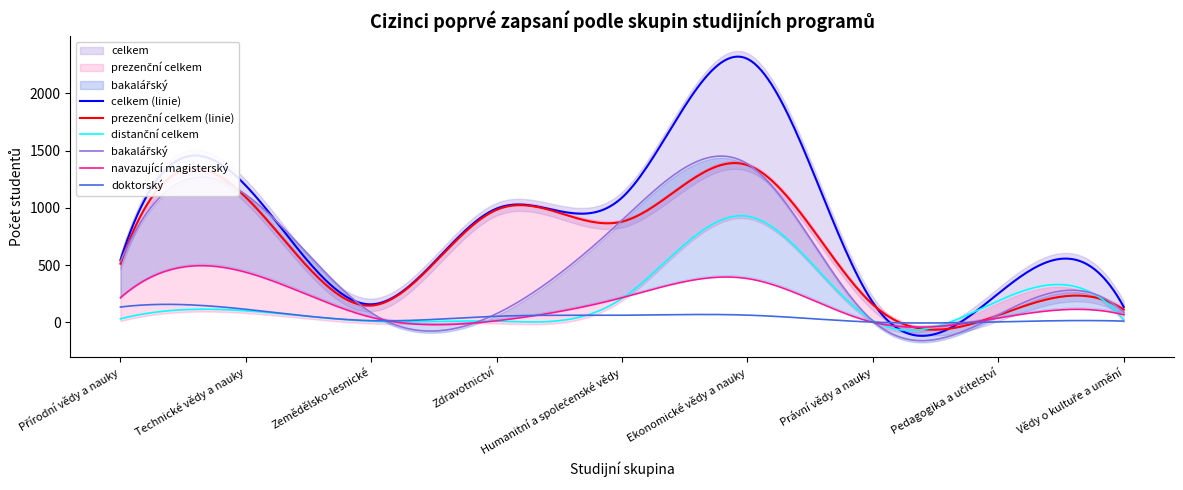

How many interior local valleys does the bakalářský series have?

2